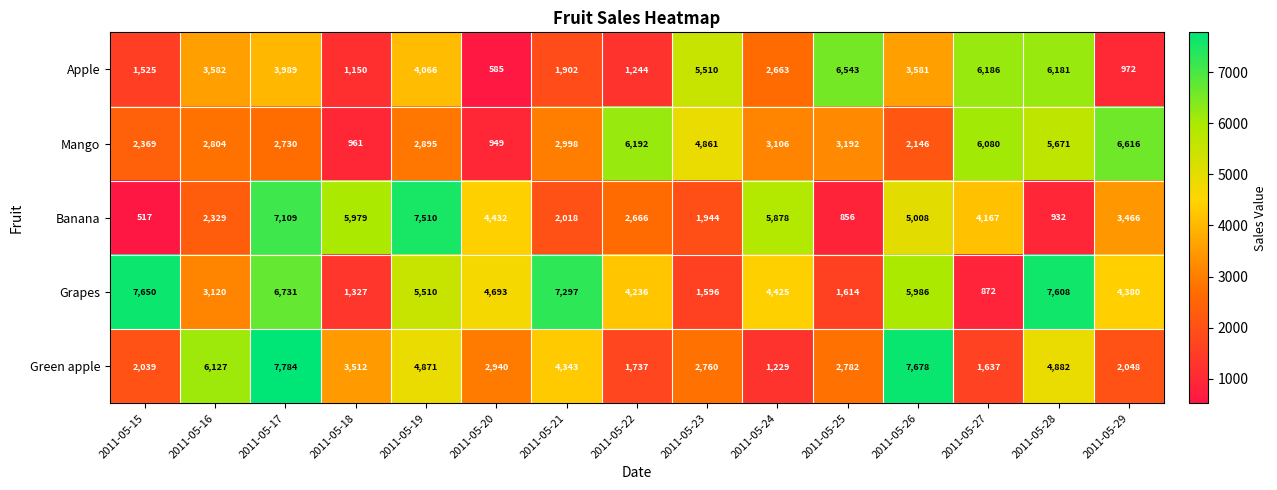

What is the difference between the maximum and minimum values in the Grapes series?

6778